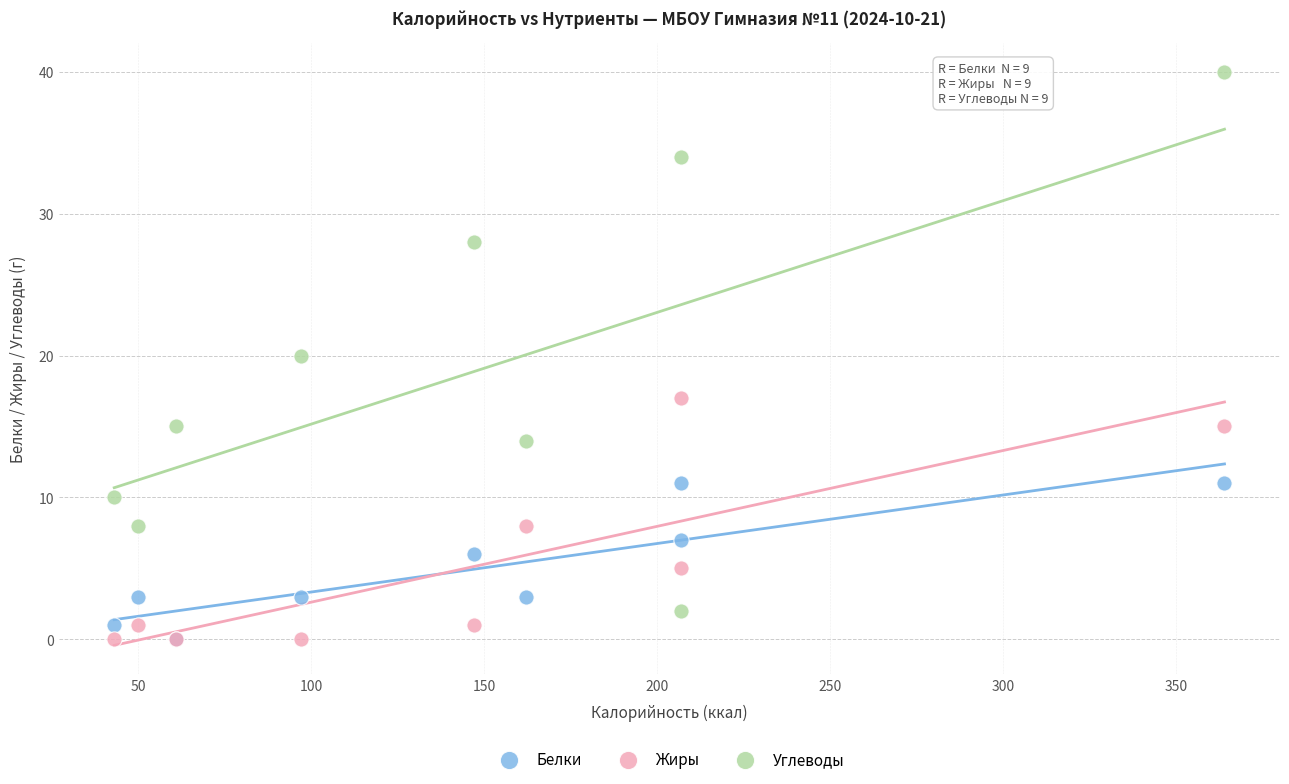

In the Углеводы series, what Y value is closest to 21?

20